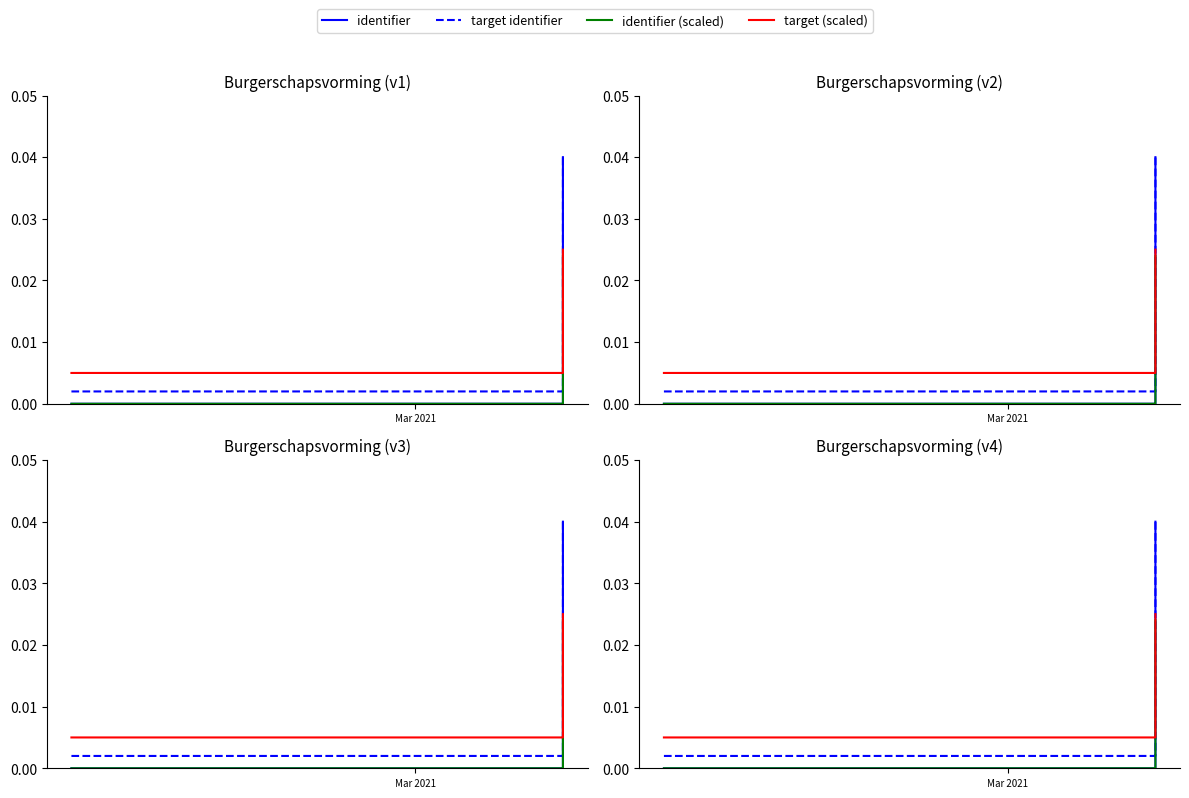

What is the sum of all identifier values?

0.2